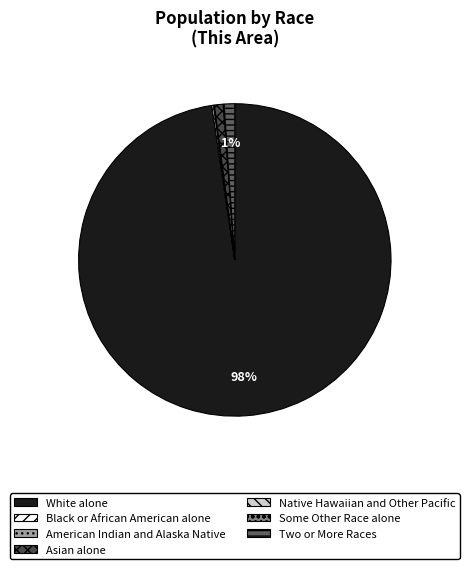

Approximately how many times larger is the value at Two or More Races compared to American Indian and Alaska Native?

12.0